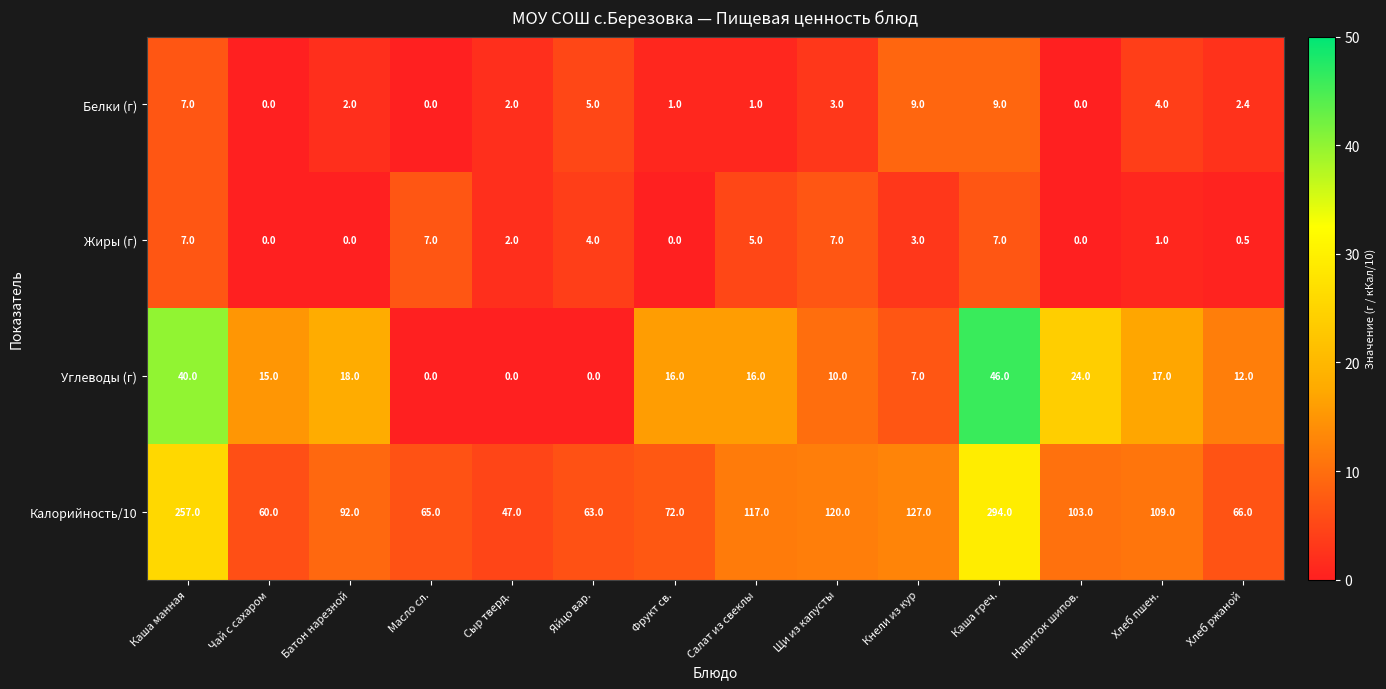

At which category is the sum across all series the highest?

Каша греч.